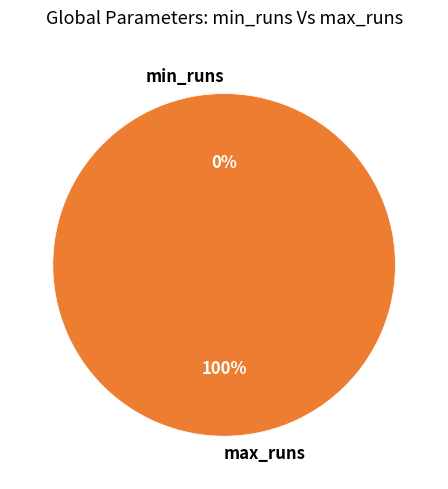

What percentage is NOT represented by min_runs?

100.0%